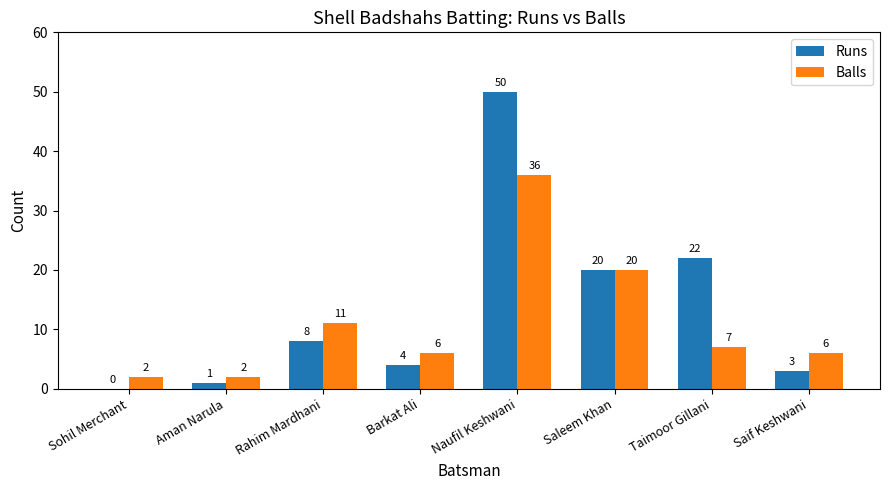

Is the value of Runs at Naufil Keshwani greater than the value of Balls at Aman Narula?

Yes